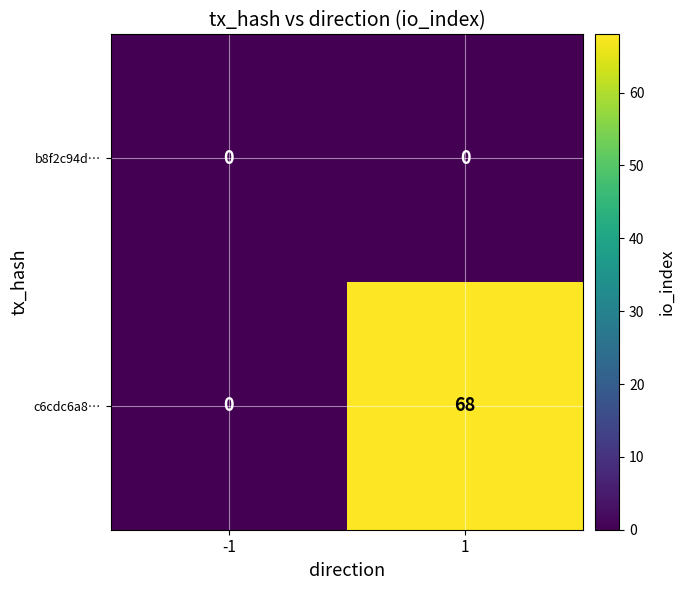

What is the total value across all series at 1?

68